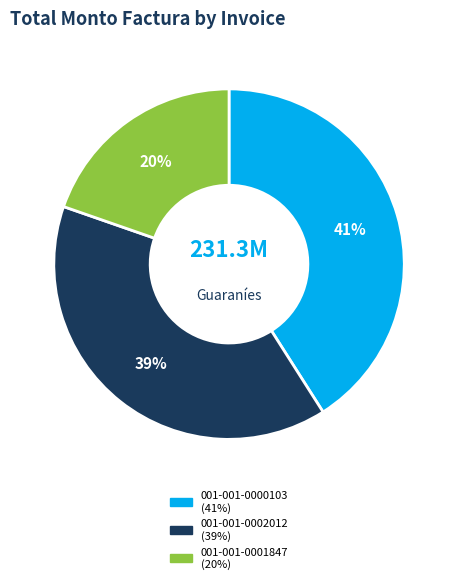

What percentage is the 001-001-0001847 slice, to the nearest percent?

20%